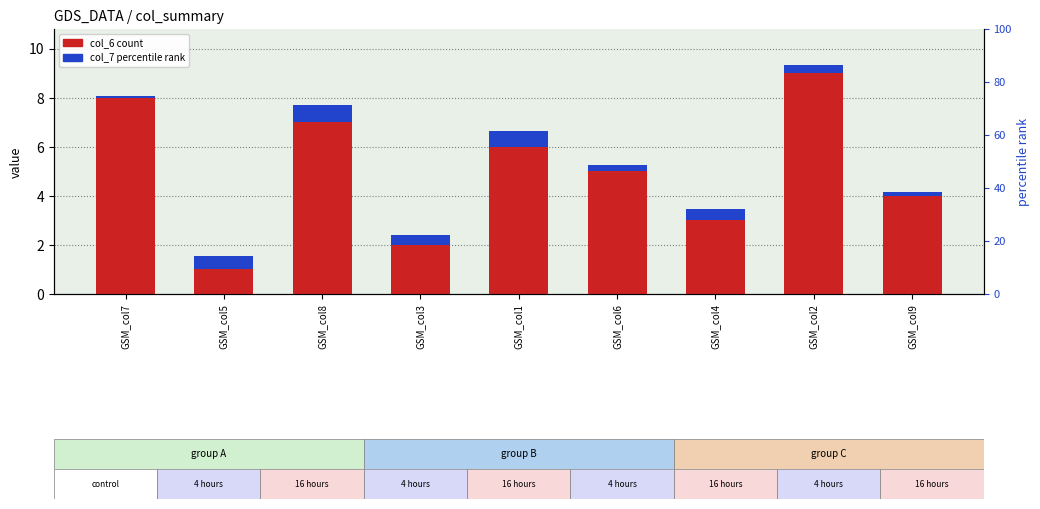

At which label is col_6 closest to 5?

GSM_col6